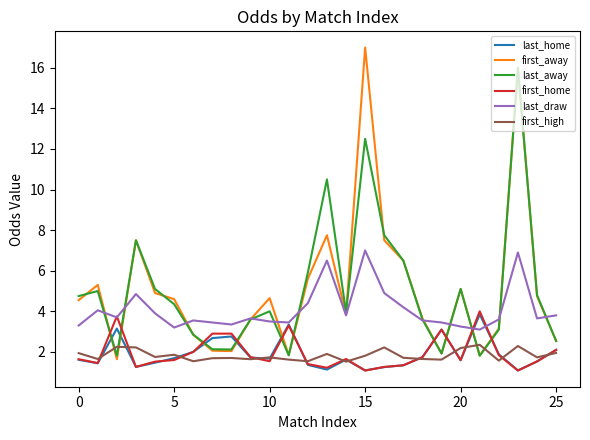

Which series has the widest spread of values?

first_away